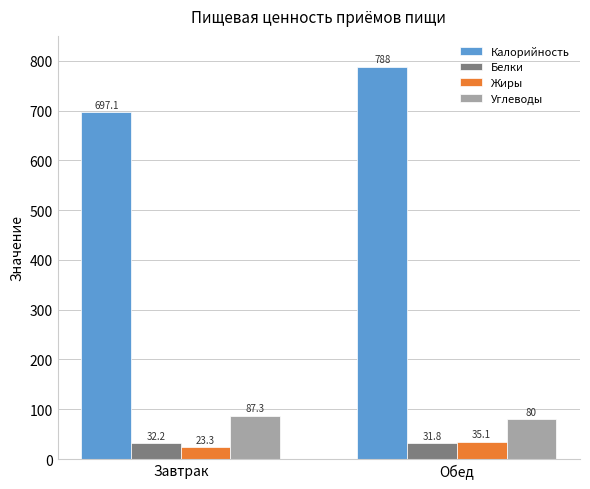

Reading left to right, what are all the values shown in this chart?

Калорийность: Завтрак=697.1	Обед=788.0
Белки: Завтрак=32.2	Обед=31.8
Жиры: Завтрак=23.3	Обед=35.1
Углеводы: Завтрак=87.3	Обед=80.0